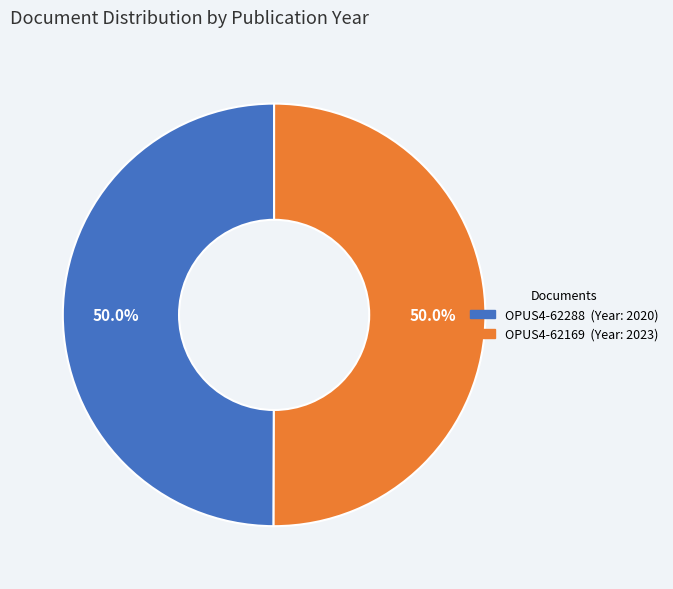

What percentage is the OPUS4-62288 slice, to the nearest percent?

50%